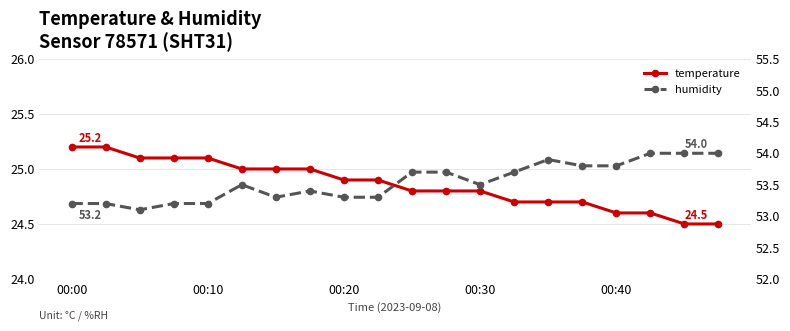

How many humidity values are between 53 and 54?

20